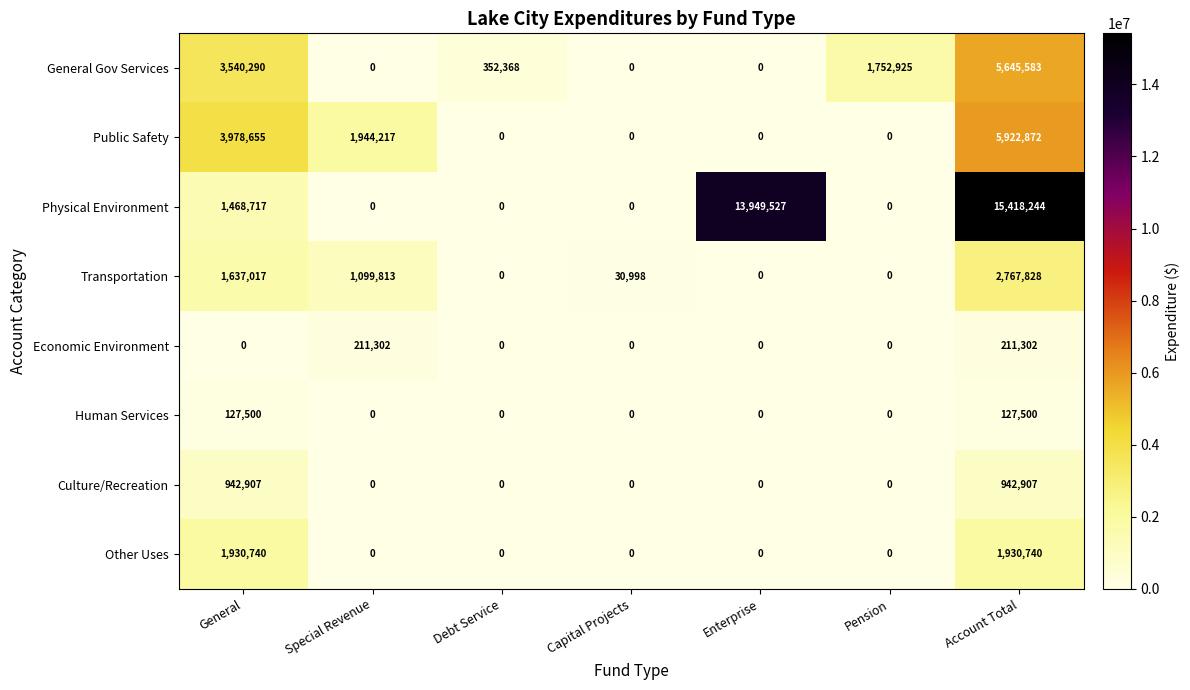

What is the sum of all Transportation values?

5535656